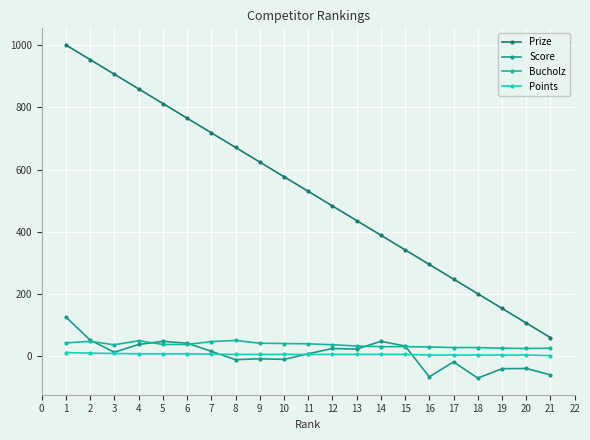

Reading left to right, extract all data points from this chart.

Prize: 1000	953	906	859	812	765	718	671	624	577	530	483	436	389	342	295	248	201	154	107	60
Score: 126	52	13	38	48	42	16	-11	-8	-10	8	25	23	48	33	-66	-18	-70	-40	-39	-60
Bucholz: 43	48	37	50	38	38	47	51	42	41	40	37	33	31	31	30	28	28	26	25	26
Points: 12	10	9	8	8	8	7	6	6	6	6	6	6	6	6	4	4	4	4	4	2